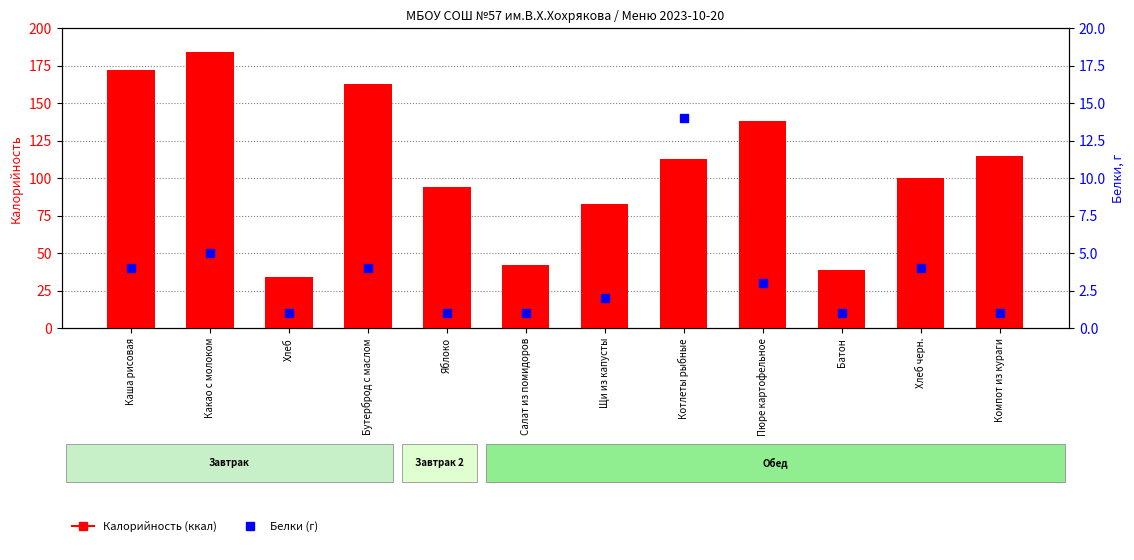

What is the greatest value displayed?

184